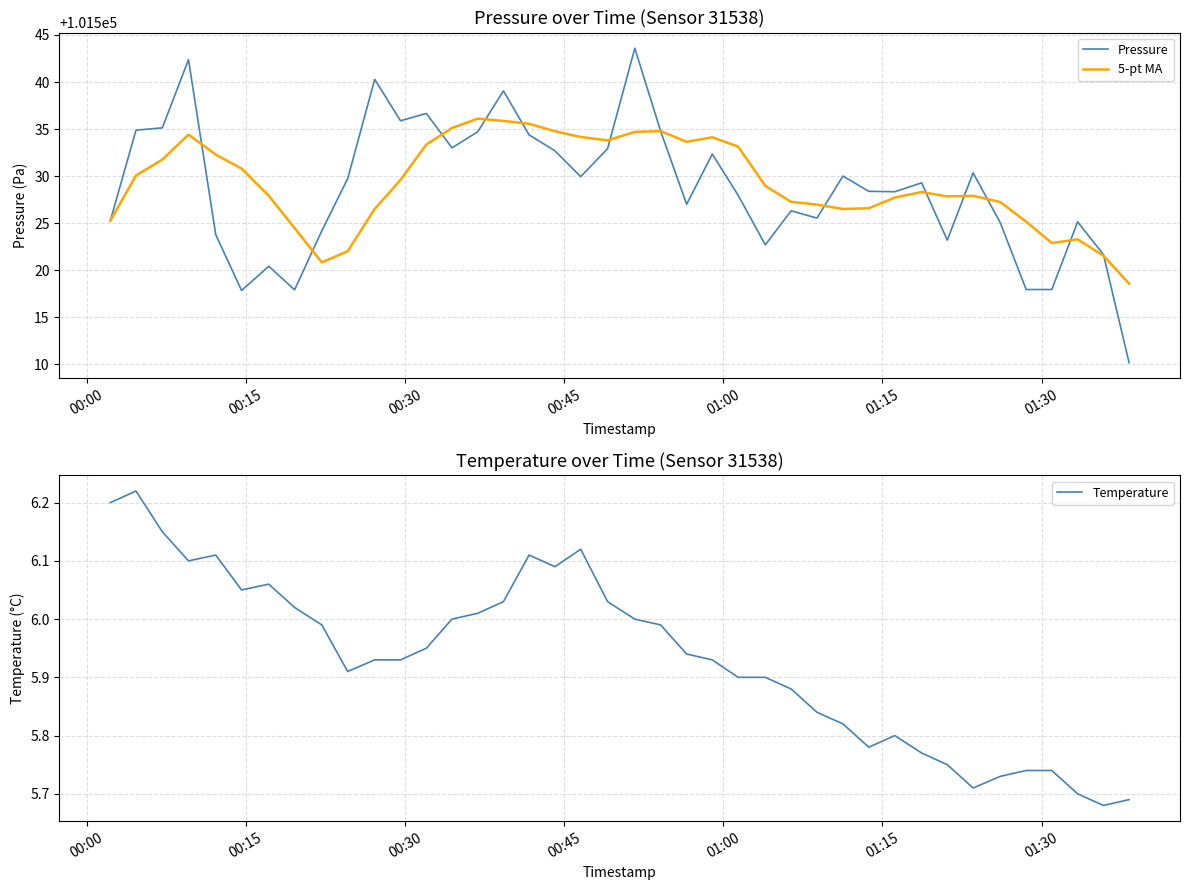

What is the sum of all 5-pt MA values?

4061171.7